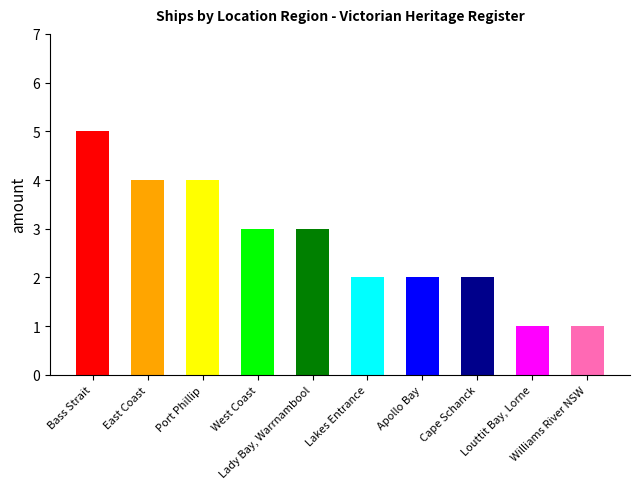

Count the number of categories in the chart.

10